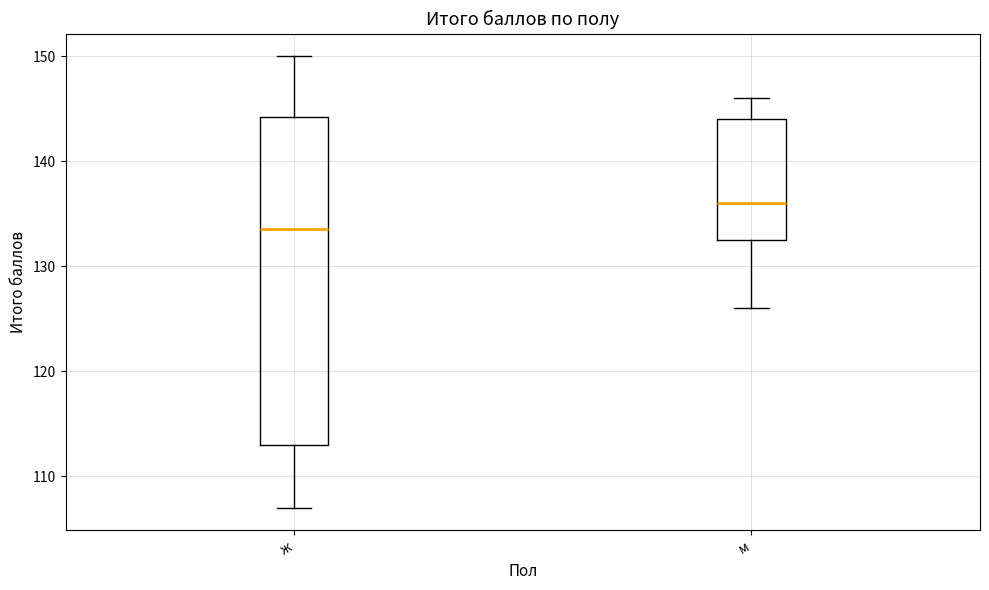

Reading left to right, transcribe this box plot: for each box, give where its median line is, the range the box spans, and where its two whiskers end, as read against the y-axis. The values are not printed on the chart, so give them approximately, as read against the axis.

ж: median 134, box 113 to 144, whiskers 107 to 150
м: median 136, box 133 to 144, whiskers 126 to 146